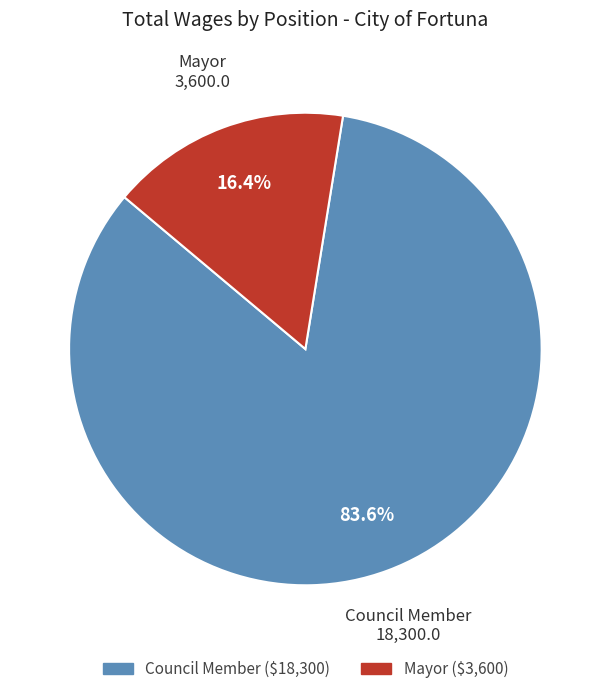

Is there any slice that represents more than half of the pie?

Yes